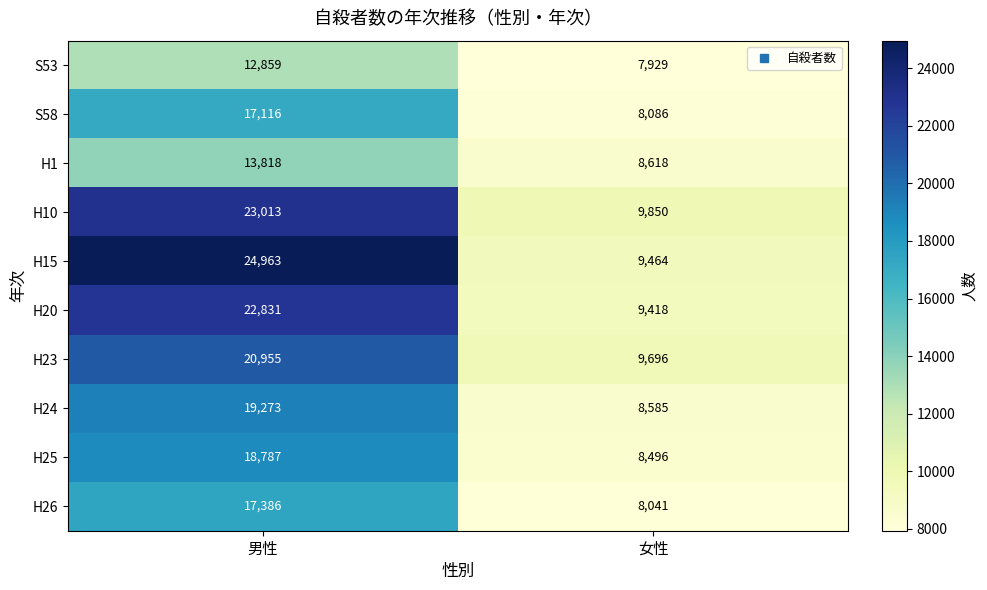

Which category has the lowest value in the H25 series?

女性